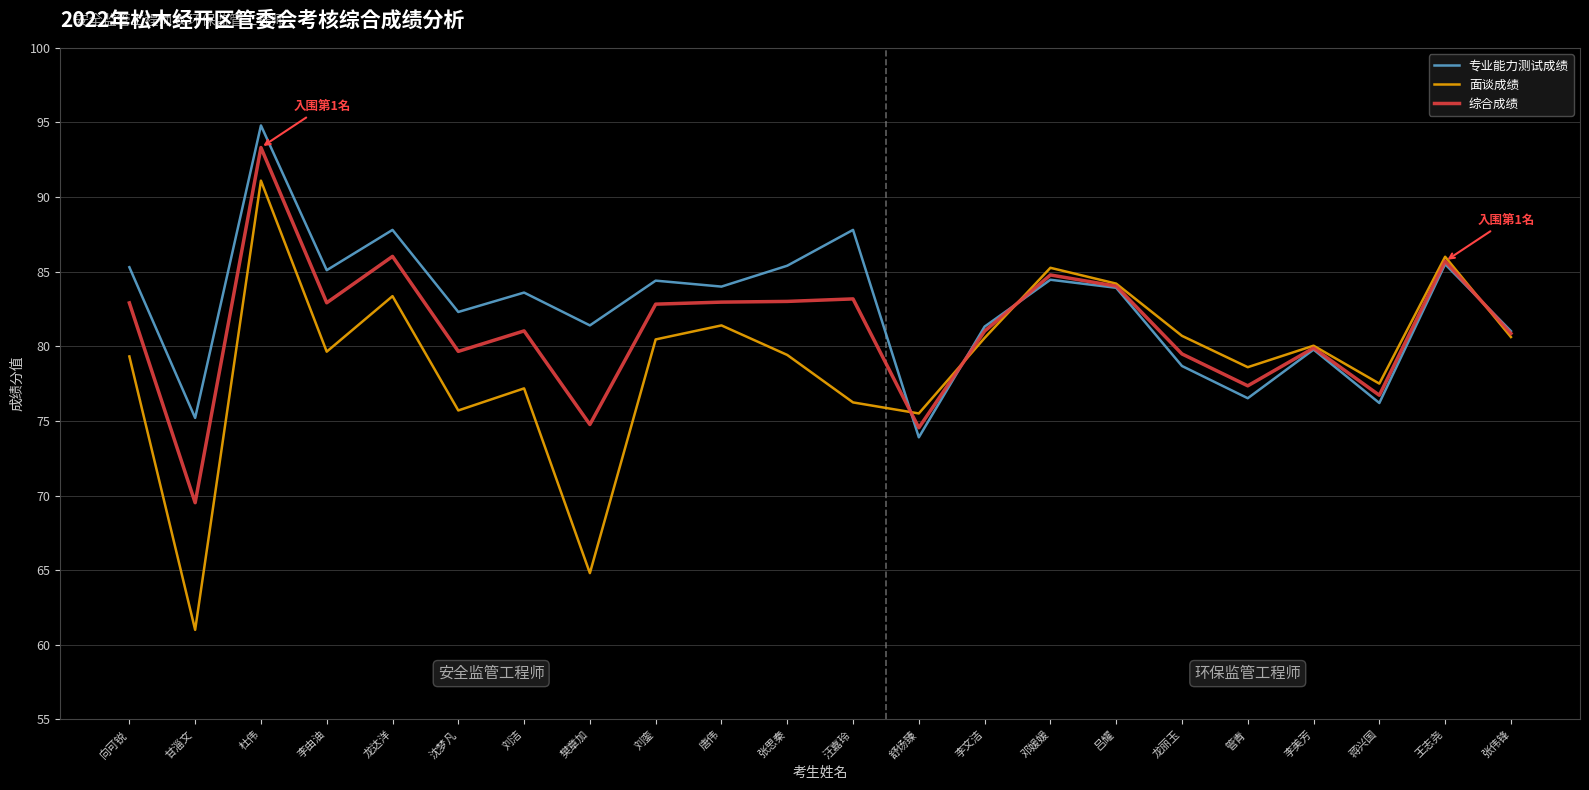

True or false: 综合成绩 has a value of 82.9 at 向可锐.

True